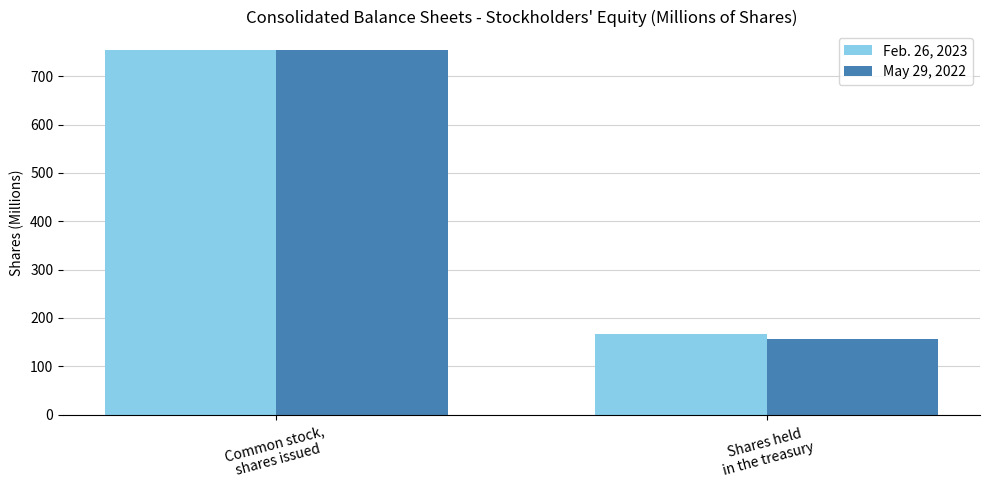

How many values in the May 29, 2022 series exceed 754?

1